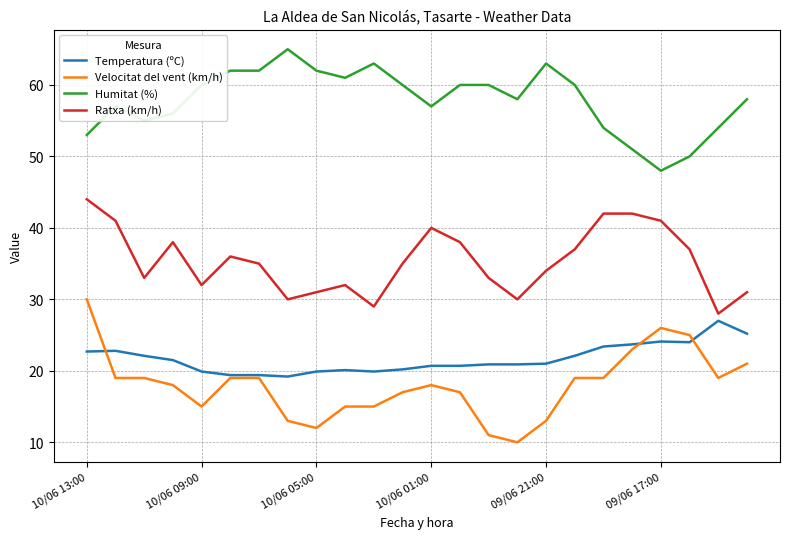

Rank the series by their maximum value, from highest to lowest.

Humitat (%), Ratxa (km/h), Velocitat del vent (km/h), Temperatura (ºC)